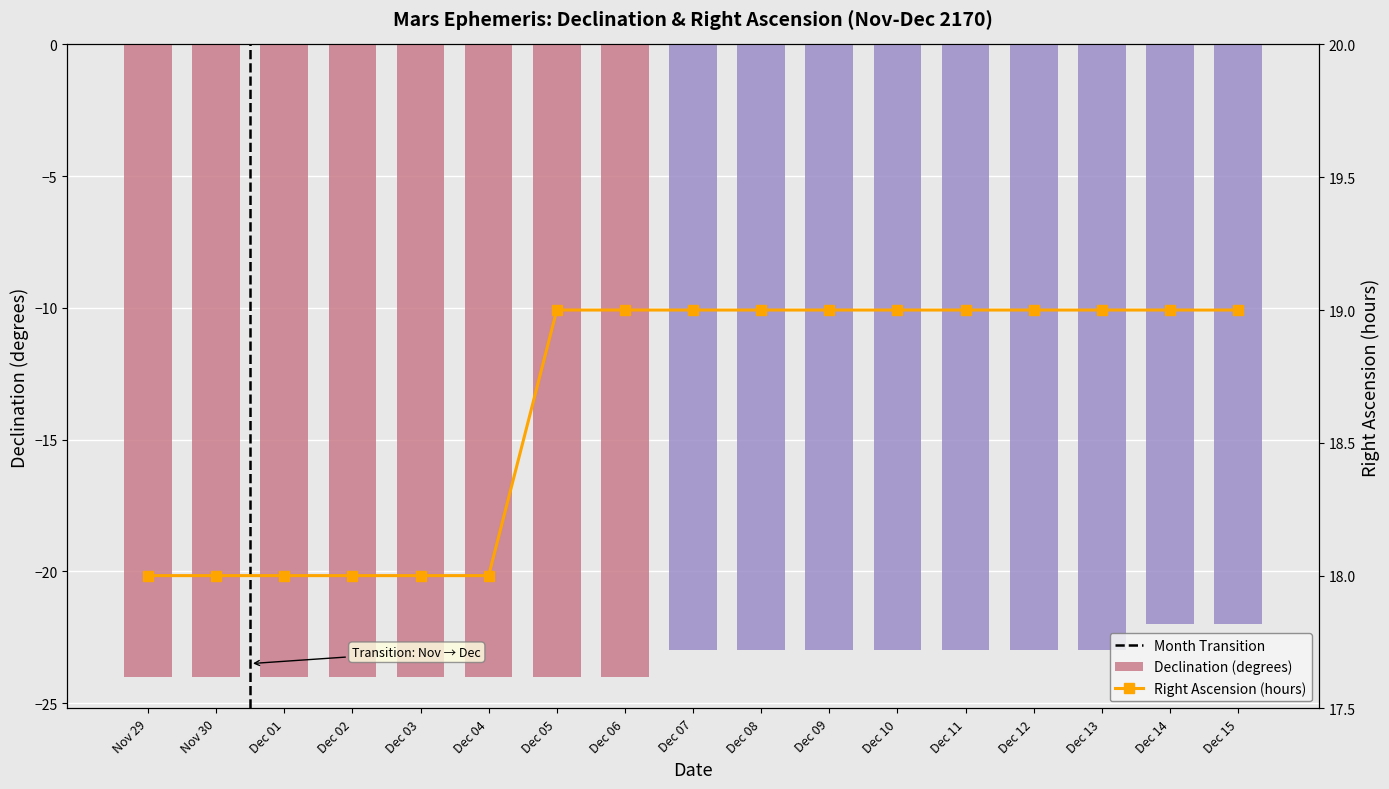

Does the chart contain any negative values?

Yes